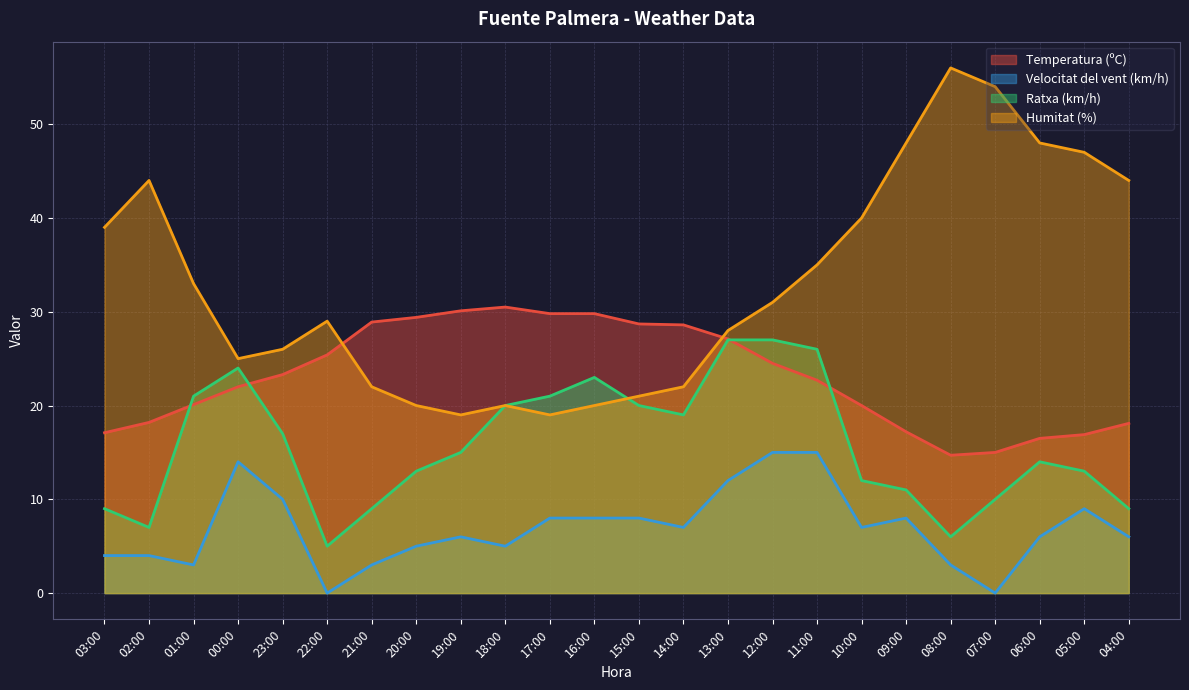

How many values in the Temperatura (ºC) series are below 23?

12